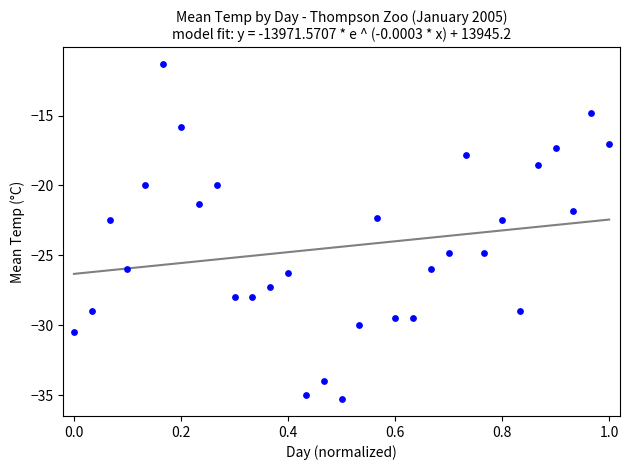

What is the range of Y values (max minus min)?

24.0